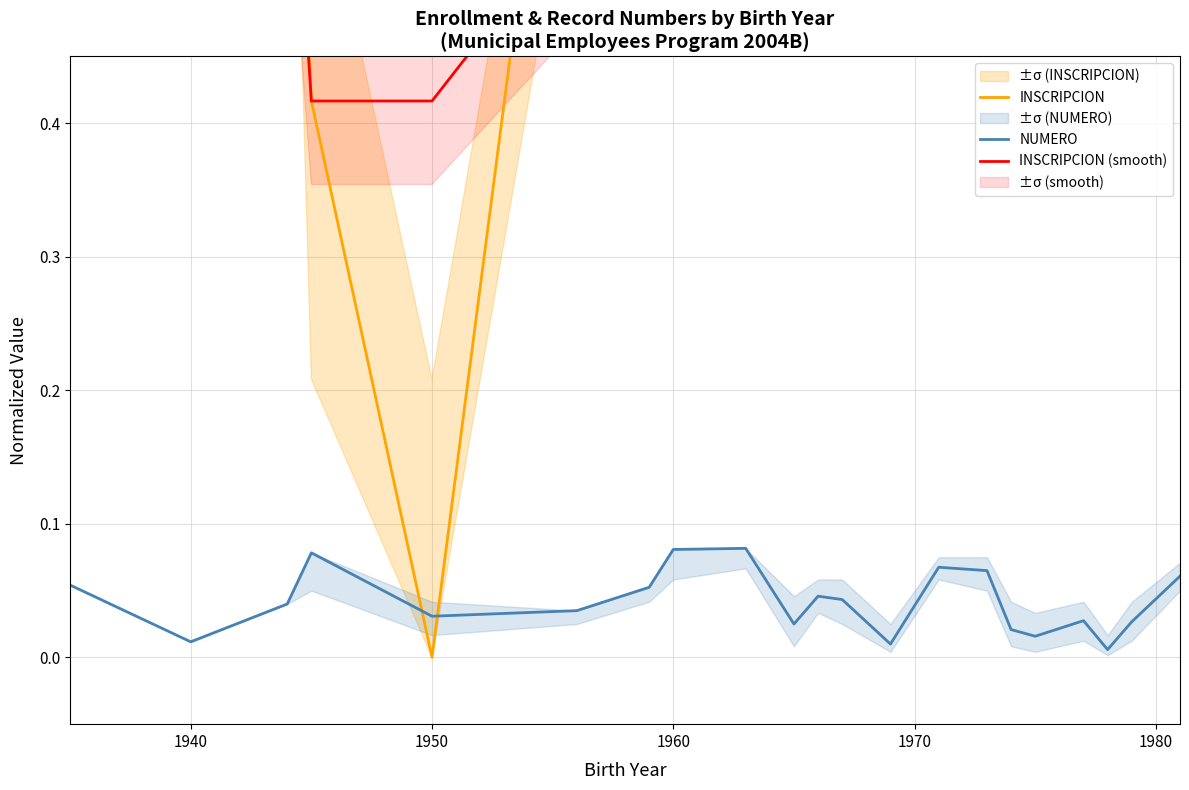

At how many categories does at least one series exceed 0?

21